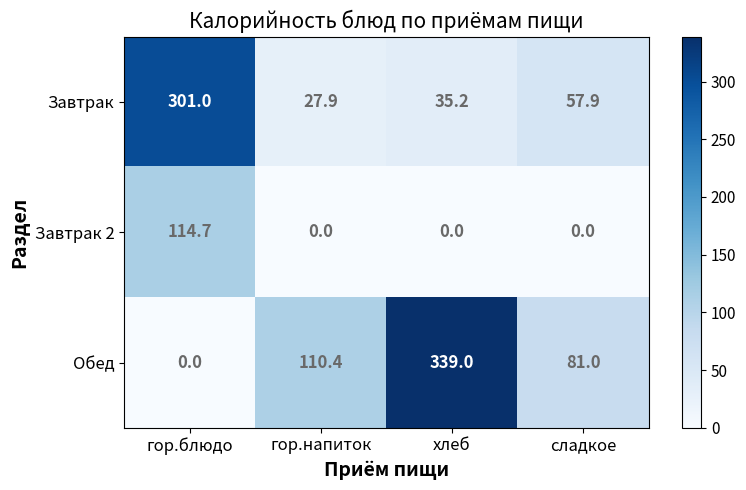

What is the difference between the maximum and minimum values in the Завтрак 2 series?

114.7